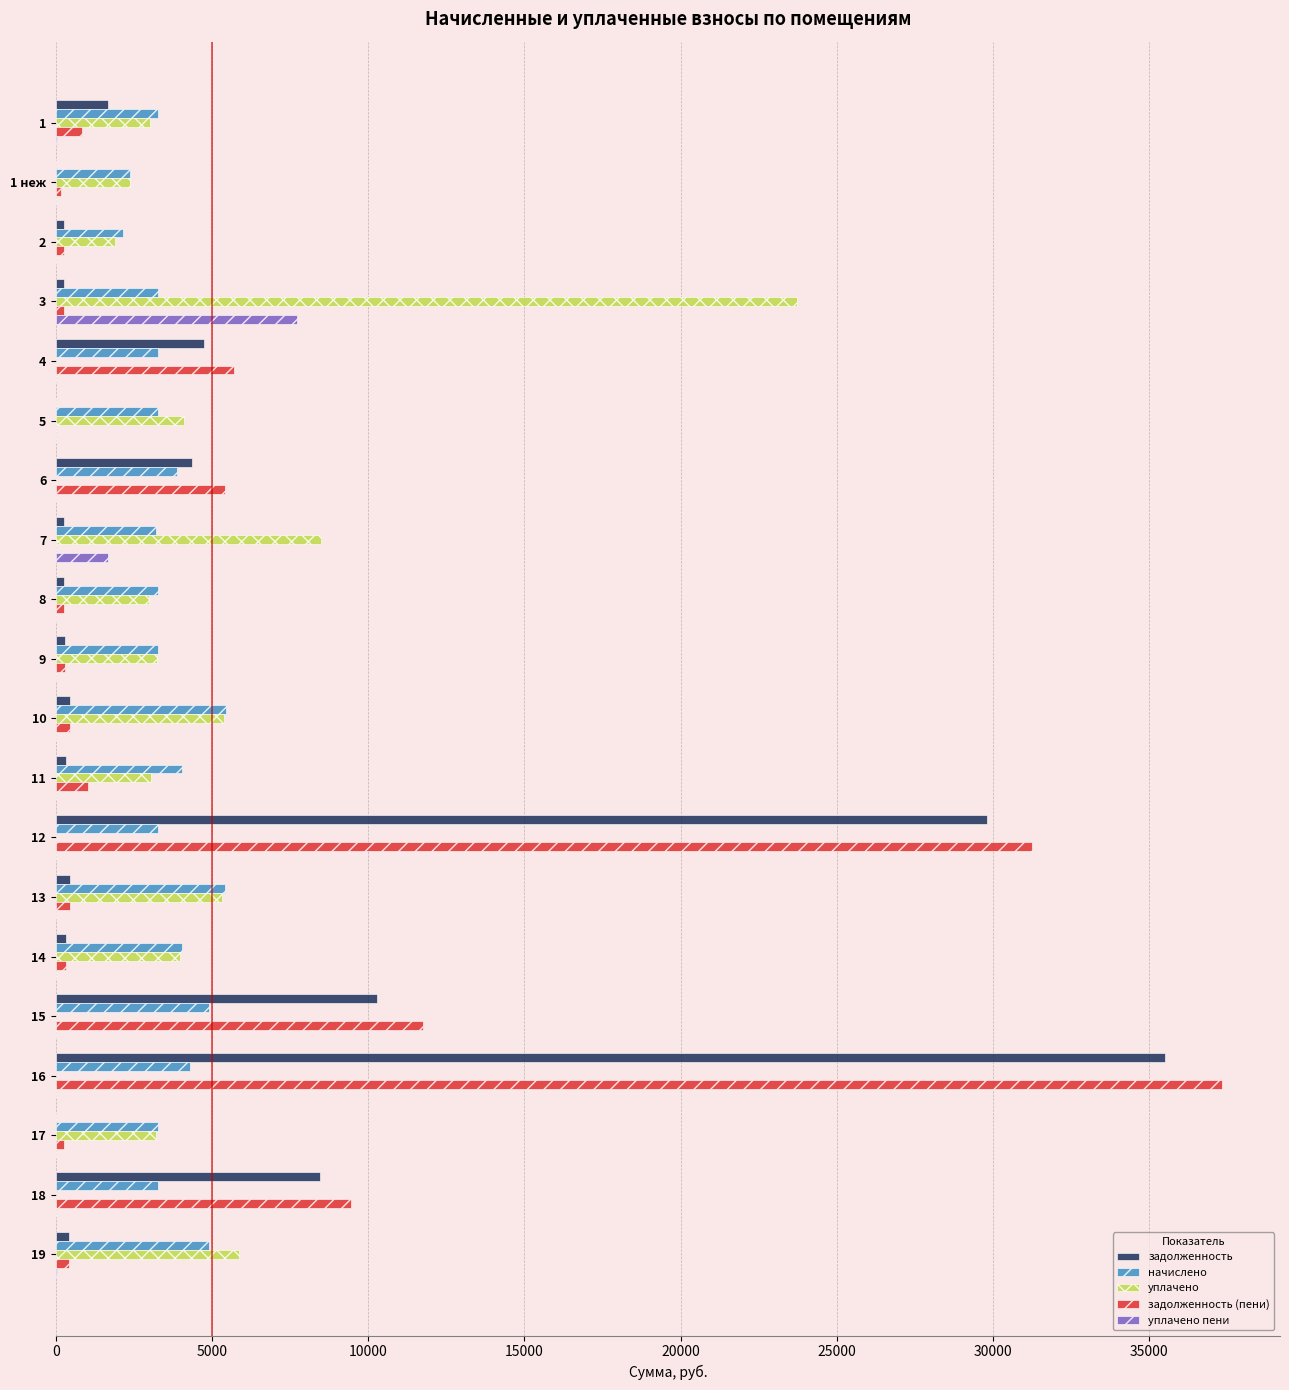

At which category is the sum across all series the highest?

16